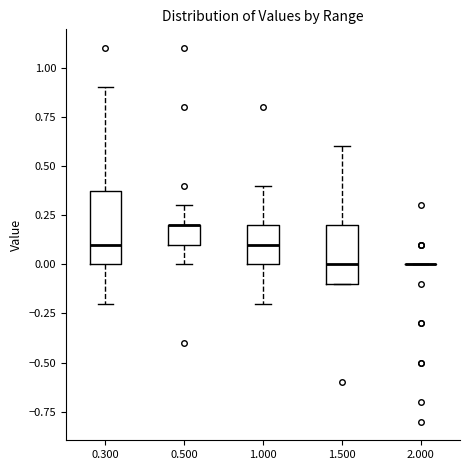

Where is the upper edge of the box at x = 0.500 on the y-axis? The values are not printed on the chart, so give them approximately, as read against the axis.

0.2